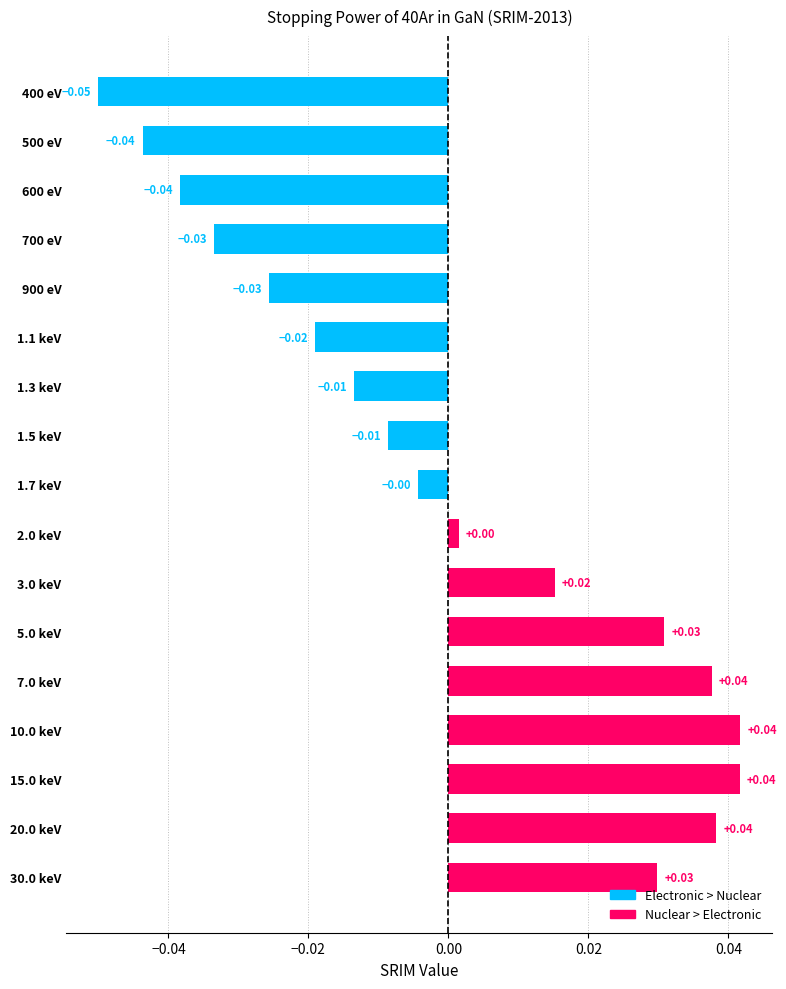

Reading left to right, extract all data points from this chart.

-0.1	-0.0	-0.0	-0.0	-0.0	-0.0	-0.0	-0.0	-0.0	0.0	0.0	0.0	0.0	0.0	0.0	0.0	0.0